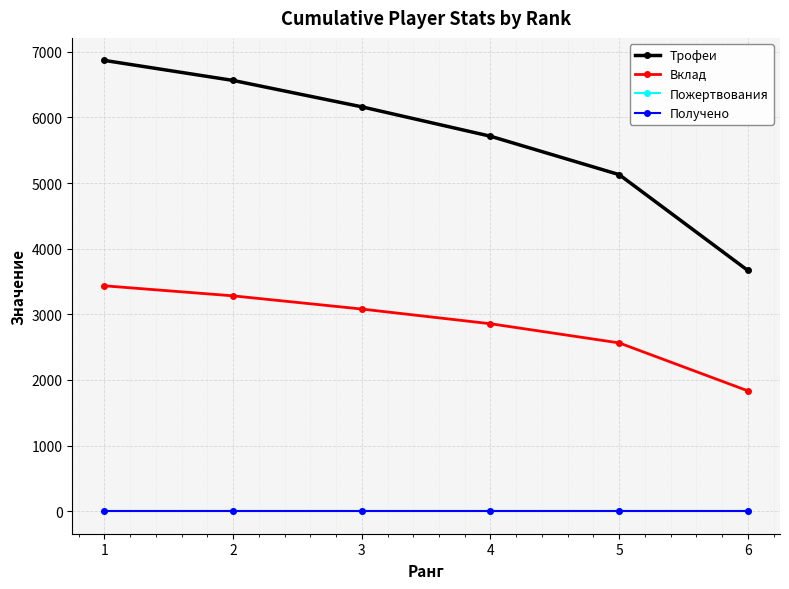

How many lines are shown in the chart?

4